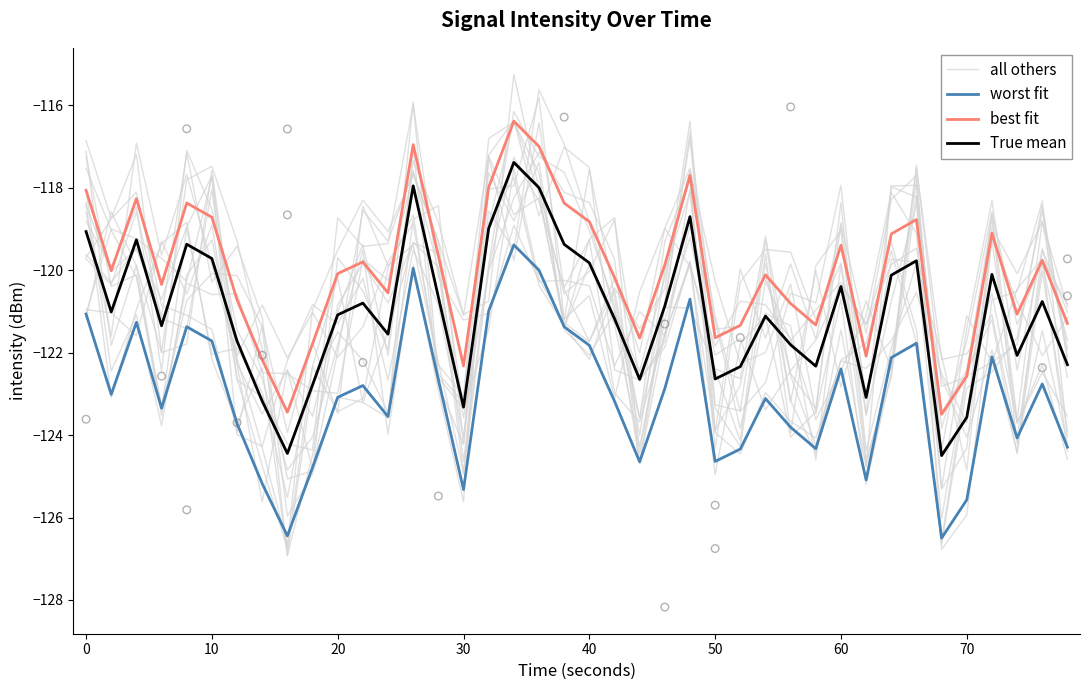

What are all the series names shown in the legend?

all others, worst fit, best fit, True mean